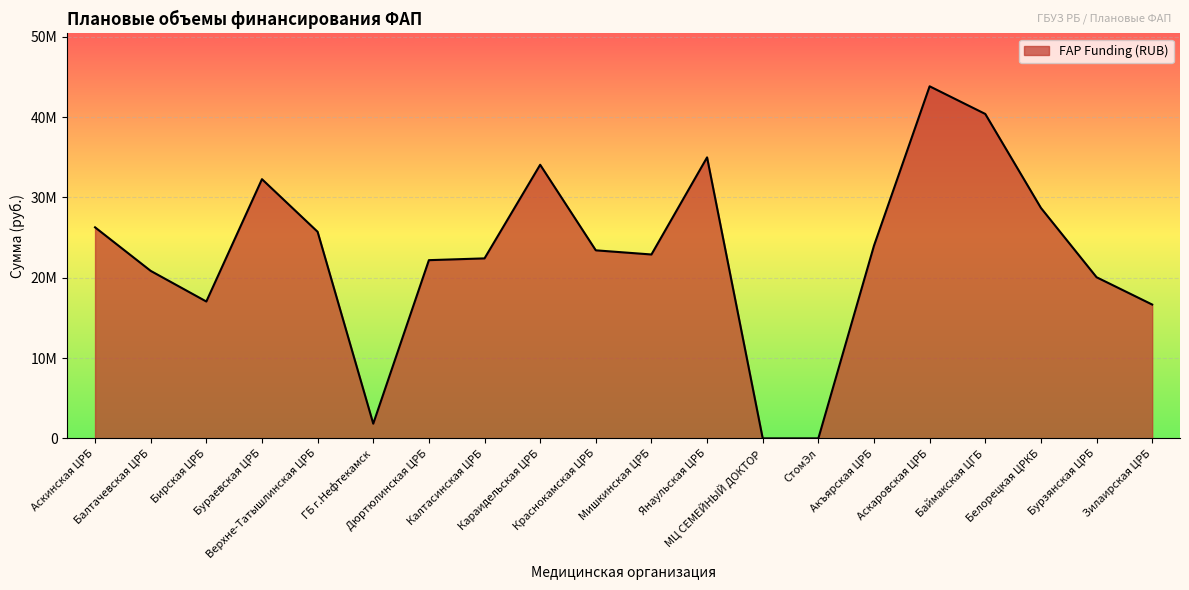

What is the sum of the values at Баймакская ЦГБ and Калтасинская ЦРБ?

62821167